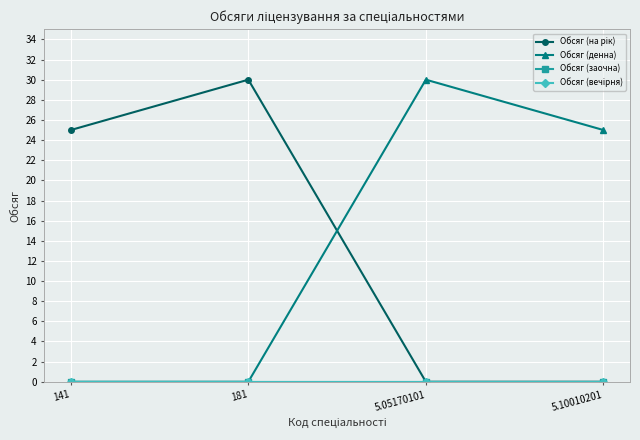

Which series has the largest total across all categories?

Обсяг (на рік)